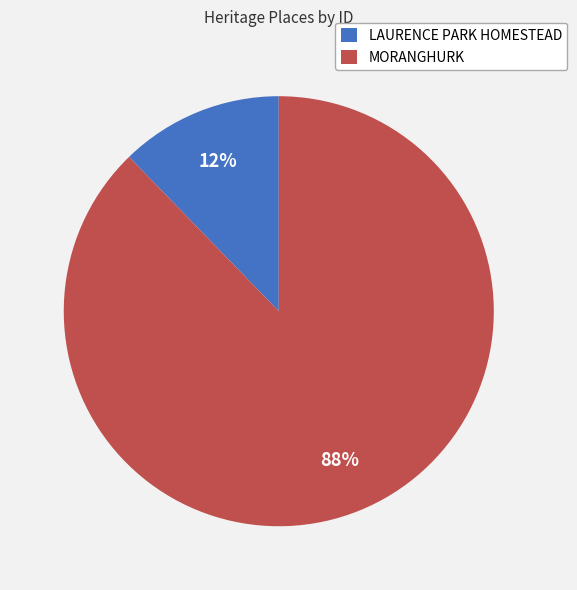

To the nearest percent, what portion does LAURENCE PARK HOMESTEAD represent?

12%